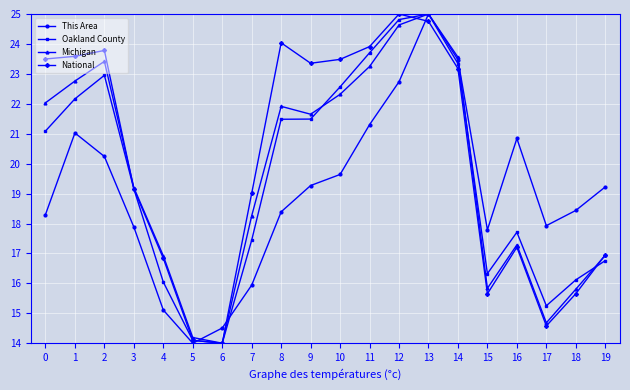

At 18, list the series in order from smallest to largest.

National, Michigan, Oakland County, This Area